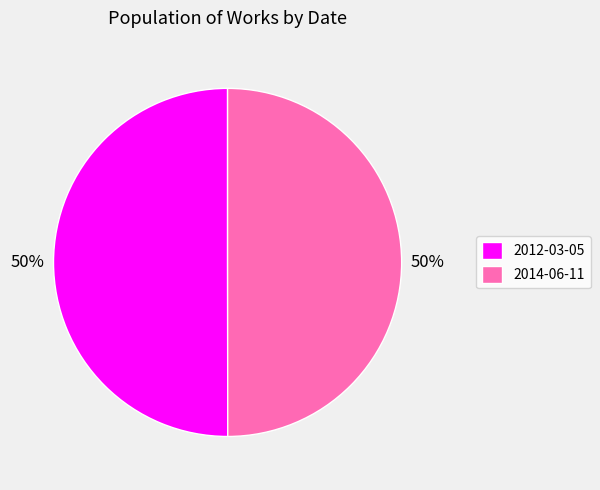

What is the ratio of the value at 2014-06-11 to the value at 2012-03-05?

1.0